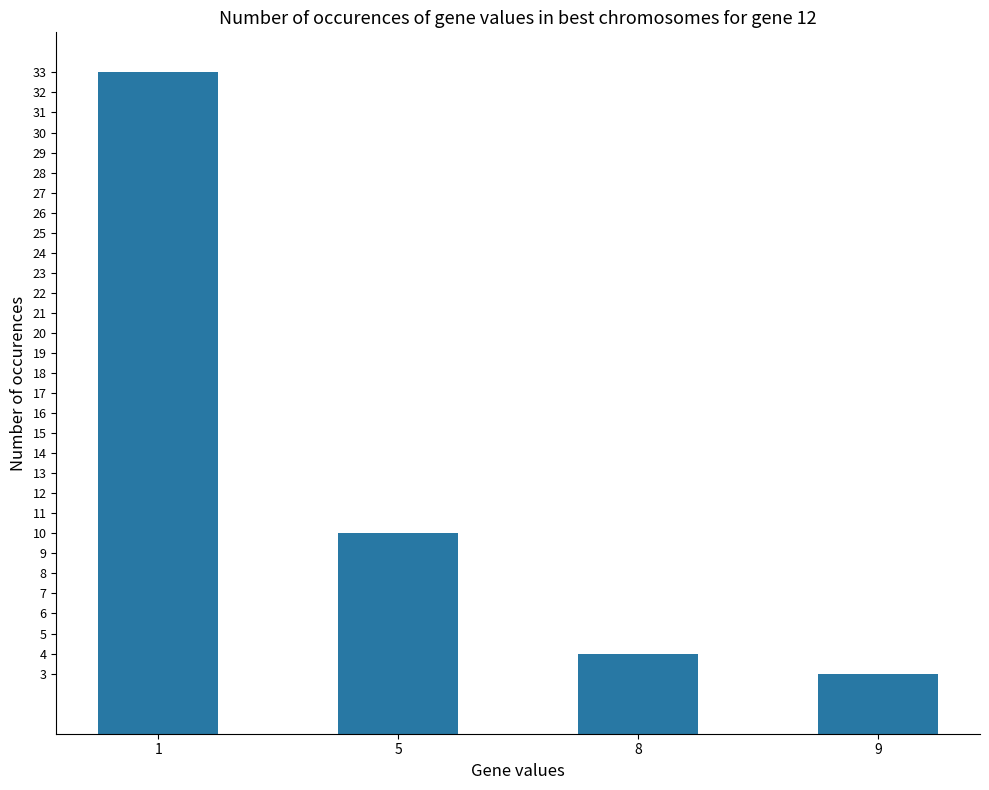

What is the sum of all values?

50